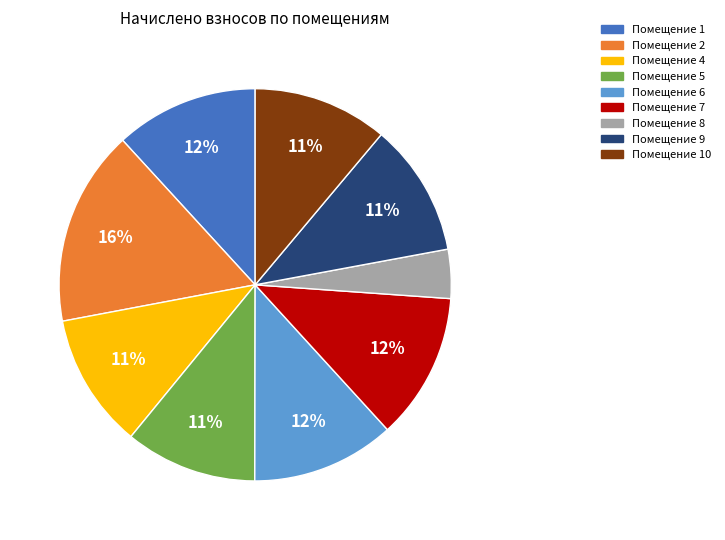

Is there a majority slice in this chart?

No